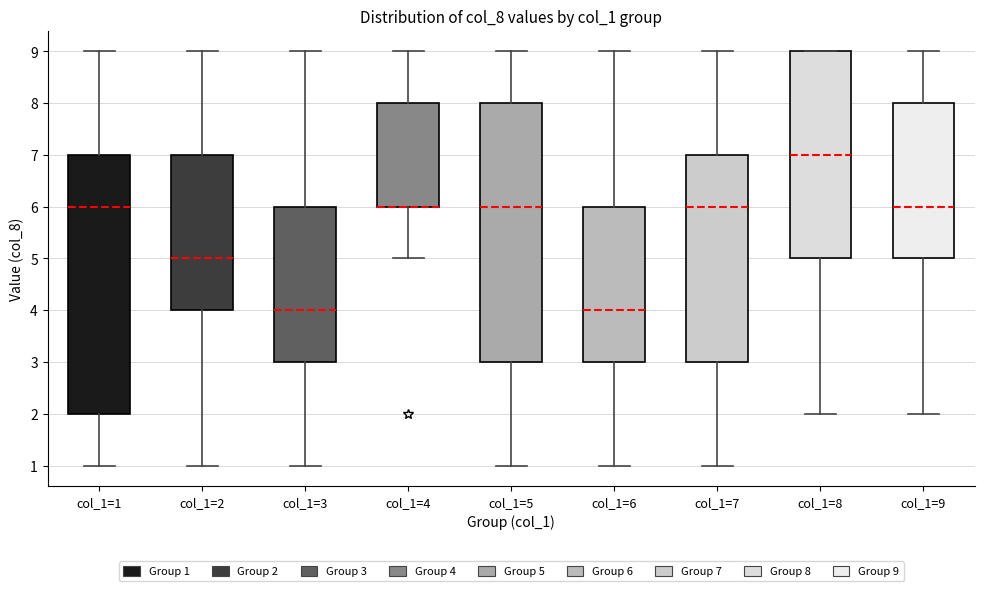

Reading left to right, read every box against the y-axis: the position of its median line, the range the box covers, and the ends of its whiskers. The values are not printed on the chart, so give them approximately, as read against the axis.

col_1=1: median 6, box 2 to 7, whiskers 1 to 9
col_1=2: median 5, box 4 to 7, whiskers 1 to 9
col_1=3: median 4, box 3 to 6, whiskers 1 to 9
col_1=4: median 6 (drawn on the box's lower edge), box 6 to 8, whiskers 5 to 9
col_1=5: median 6, box 3 to 8, whiskers 1 to 9
col_1=6: median 4, box 3 to 6, whiskers 1 to 9
col_1=7: median 6, box 3 to 7, whiskers 1 to 9
col_1=8: median 7, box 5 to 9, whiskers 2 to 9
col_1=9: median 6, box 5 to 8, whiskers 2 to 9